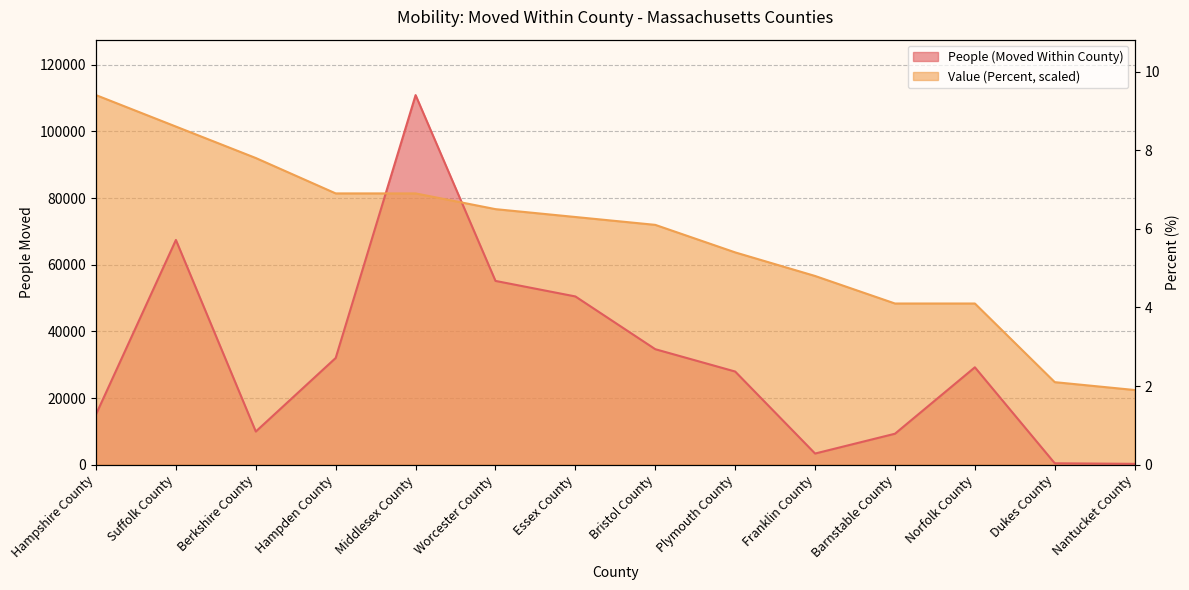

What is the difference between the highest and lowest values at Bristol County?

37294.6